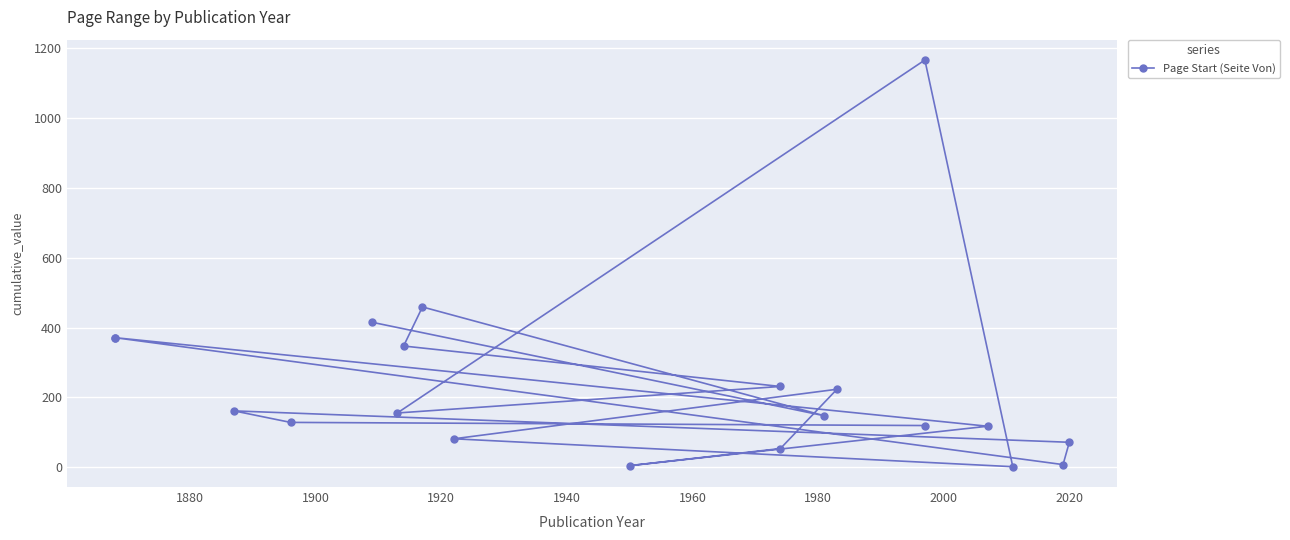

How many lines are shown in the chart?

1